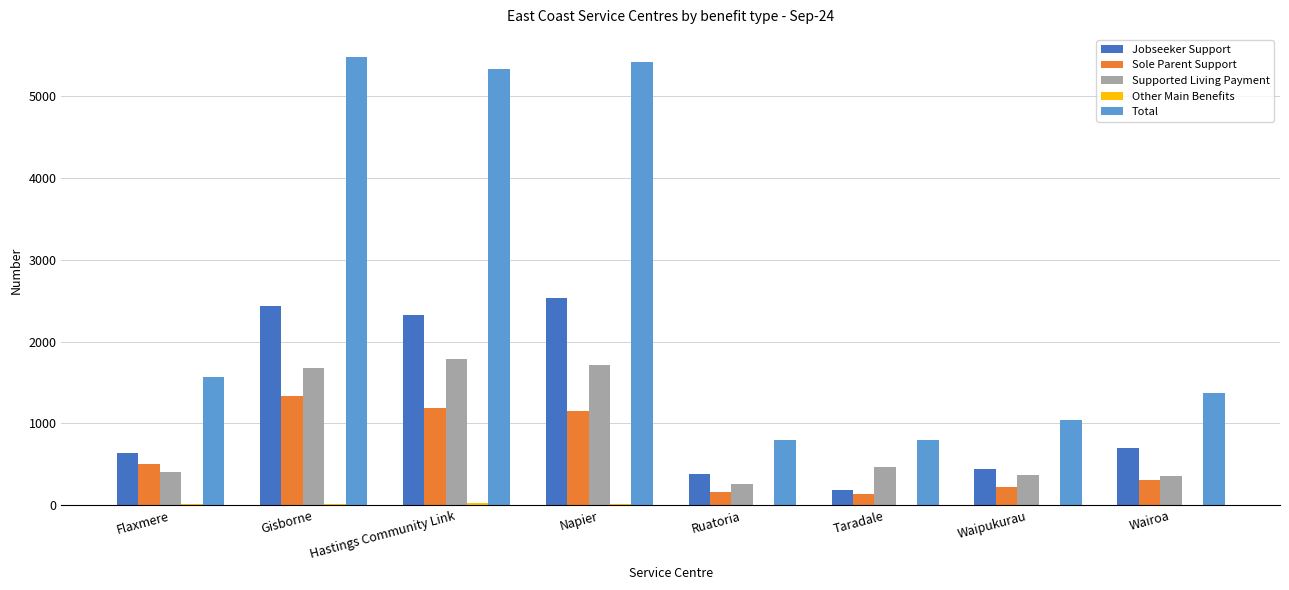

Which series has the widest spread of values?

Total